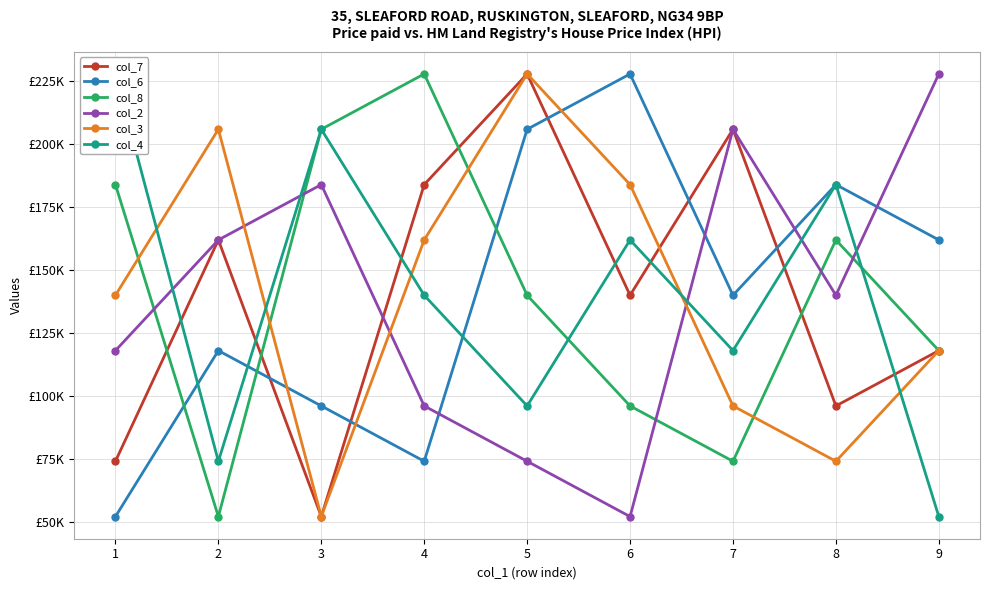

True or false: col_4 has a value of 96000 at 5.

True